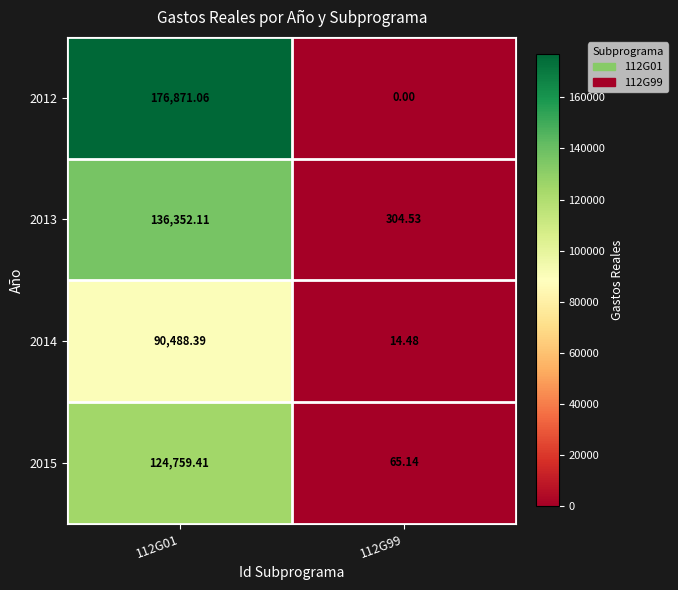

Is the value of 2012 at 112G01 greater than the value of 2015 at 112G01?

Yes